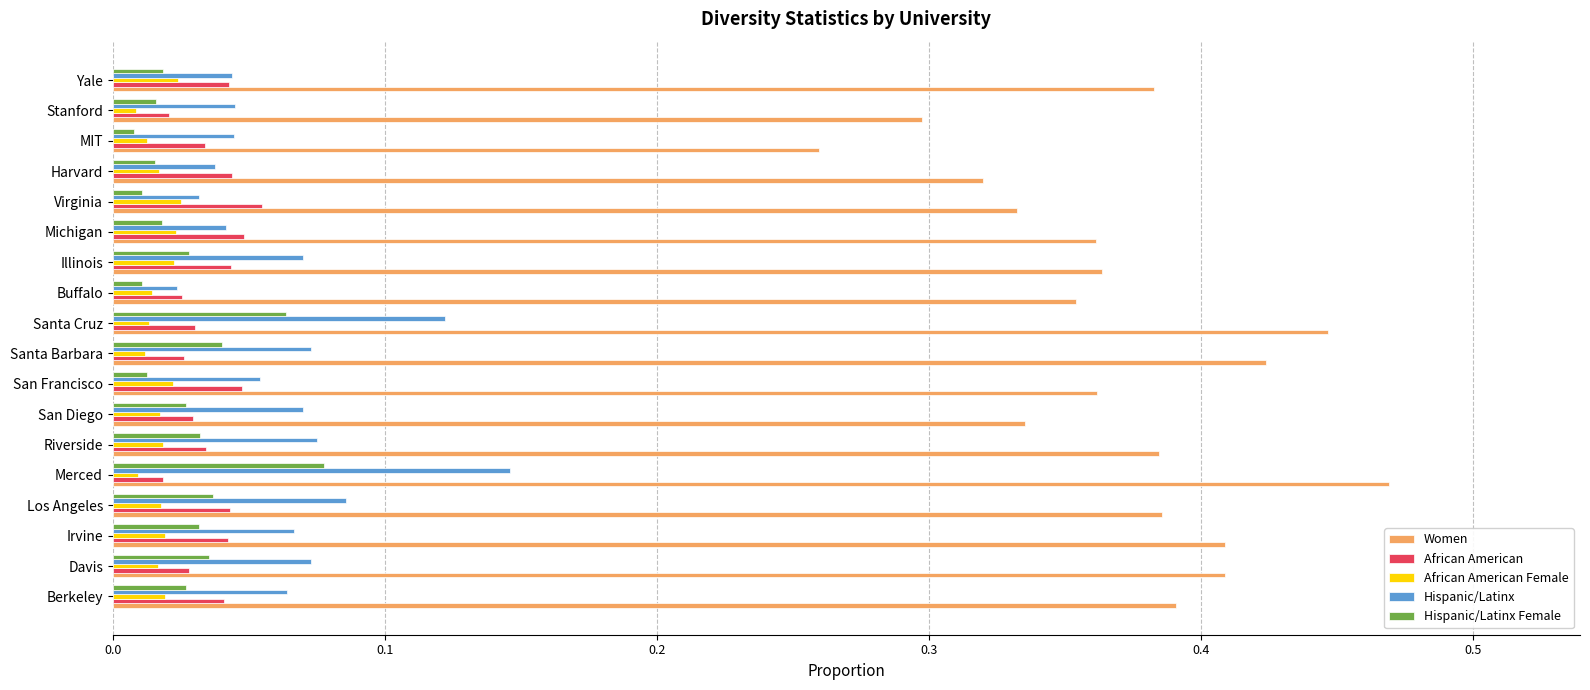

Which series has the largest total across all categories?

Women